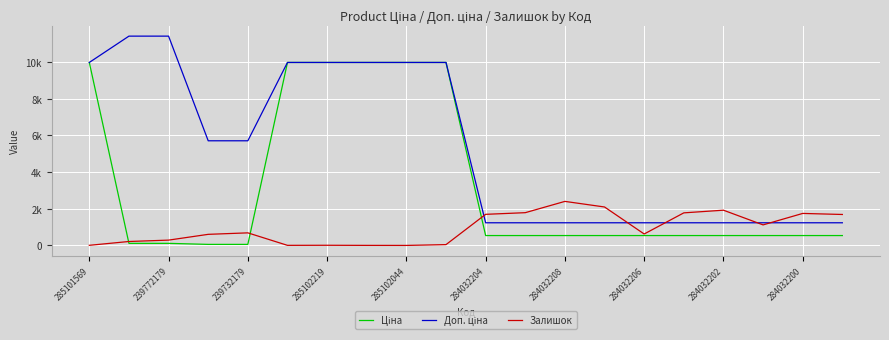

Does the chart display data point markers on the line(s)?

No